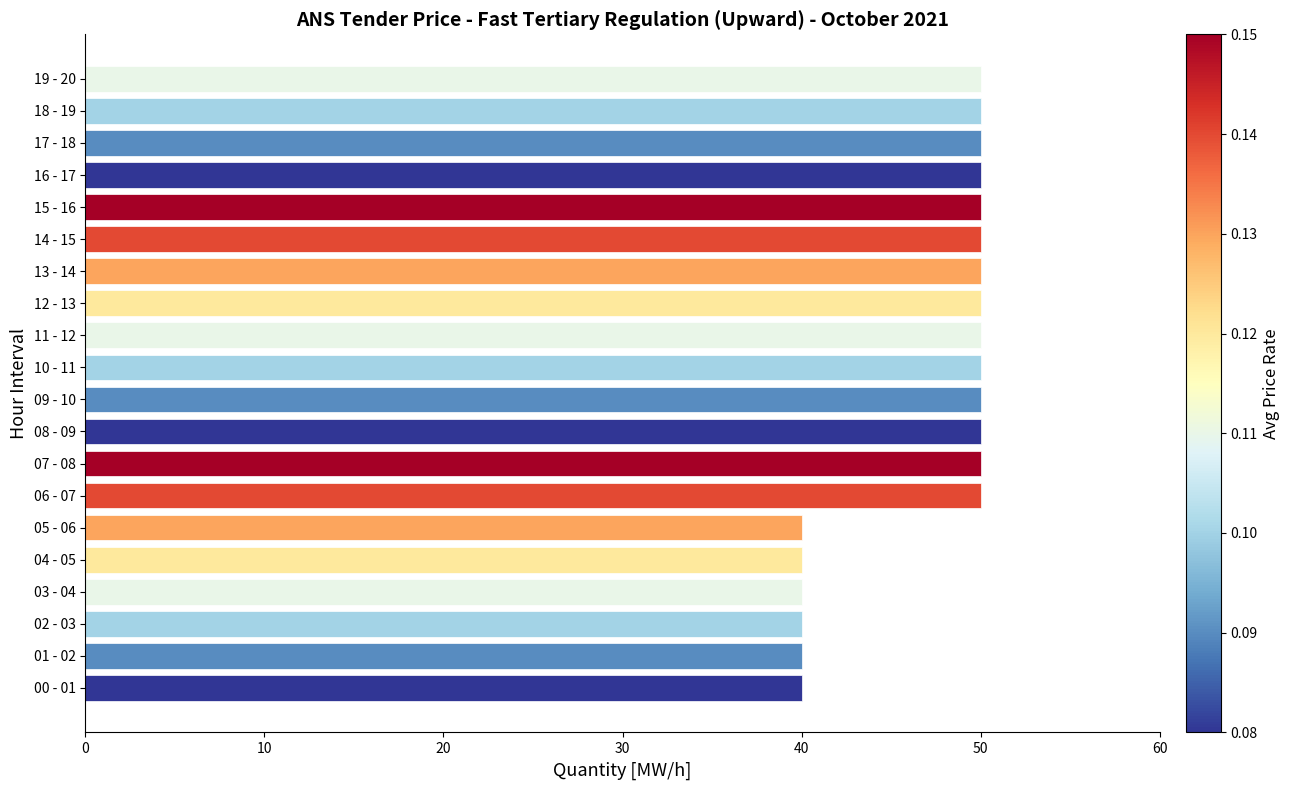

What is the difference between the maximum and minimum values?

10